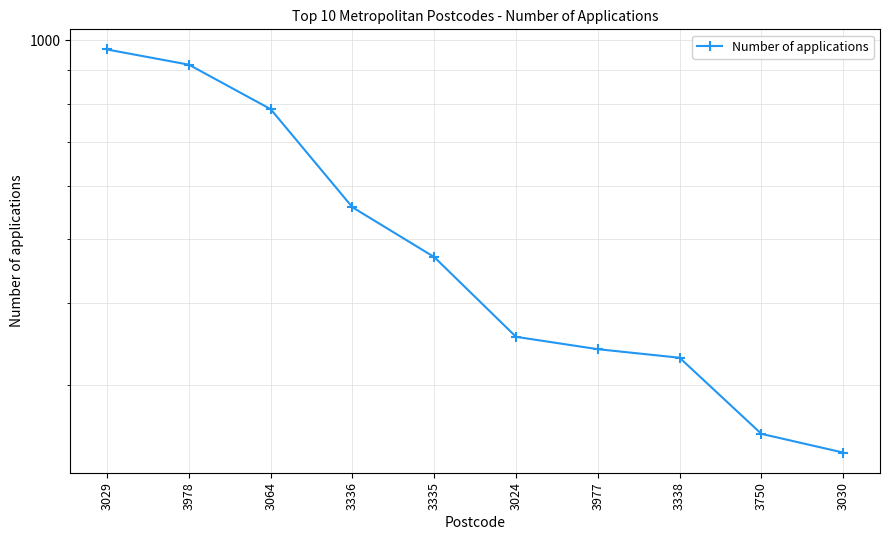

List the labels in order of value, largest first.

3029, 3978, 3064, 3336, 3335, 3024, 3977, 3338, 3750, 3030